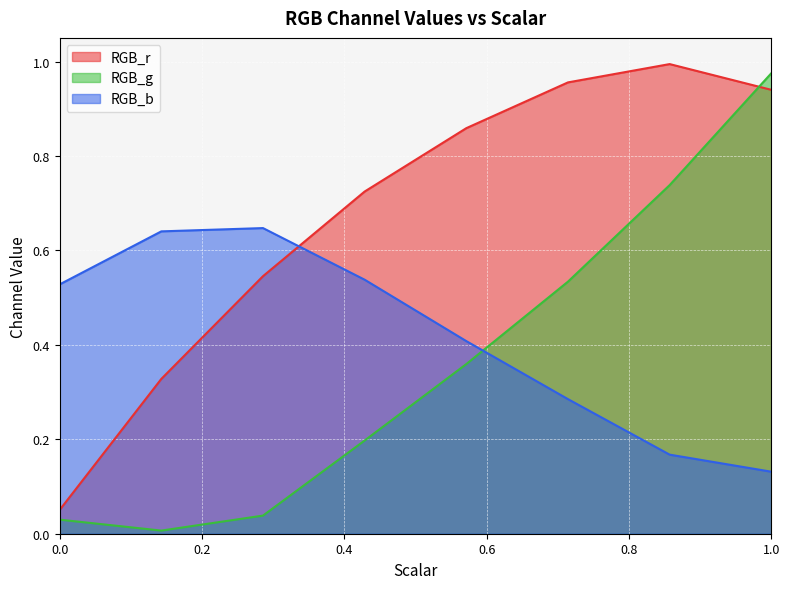

What is the sum of the RGB_b values at 0.42857142857142855 and 0.5714285714285714?

0.9